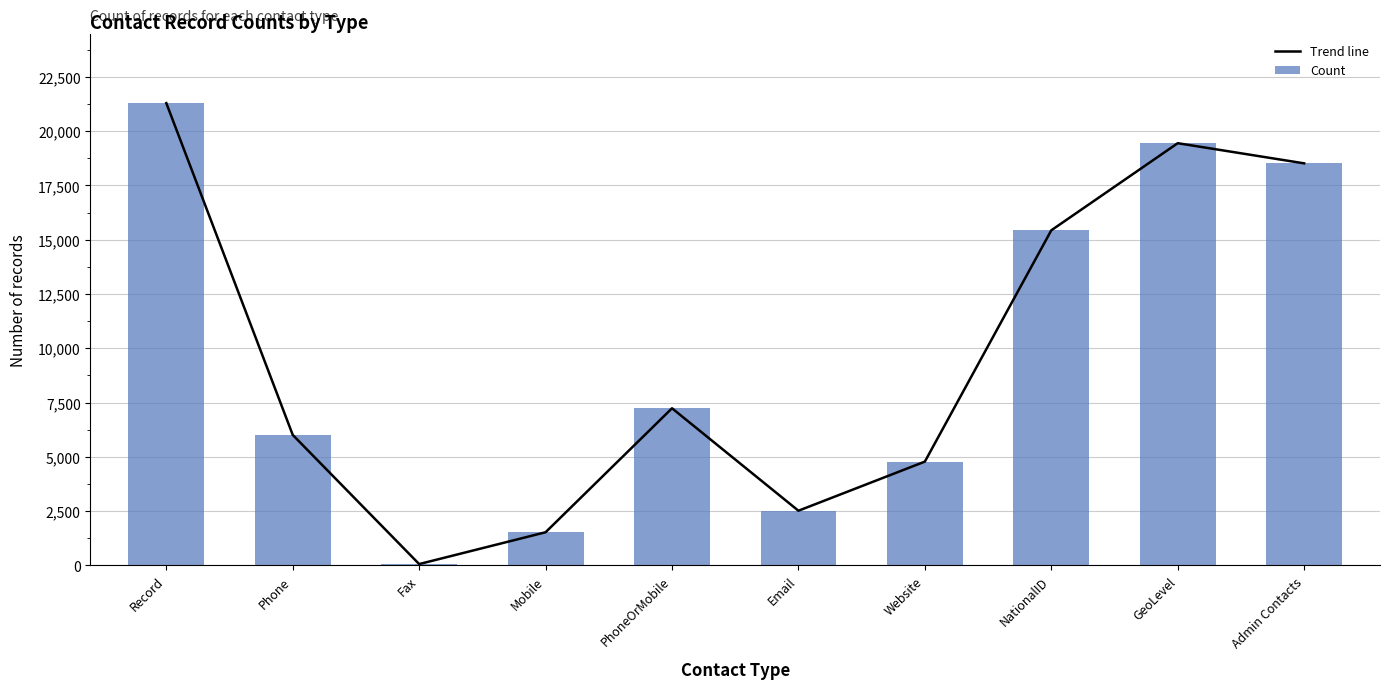

At which category is the sum across all series the highest?

Record